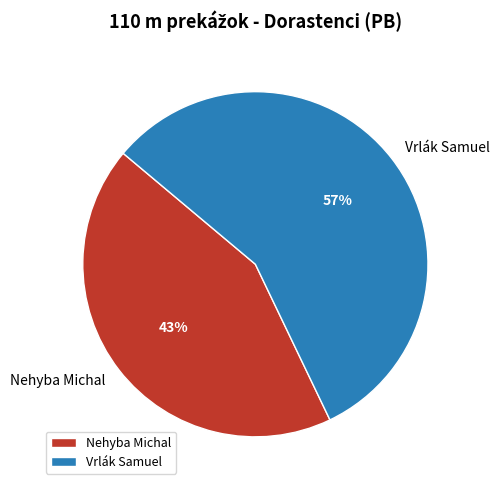

Is the sum of Vrlák Samuel and Nehyba Michal greater than half?

Yes